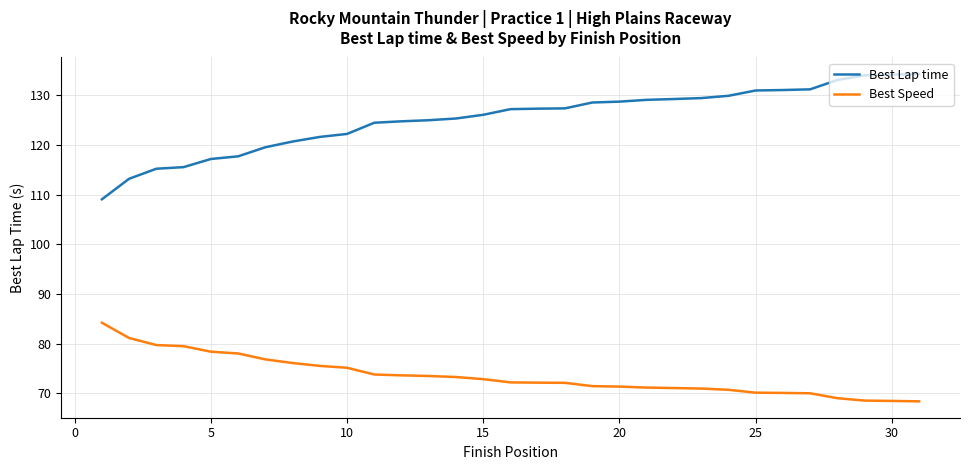

Which series has the largest total across all categories?

Best Lap time